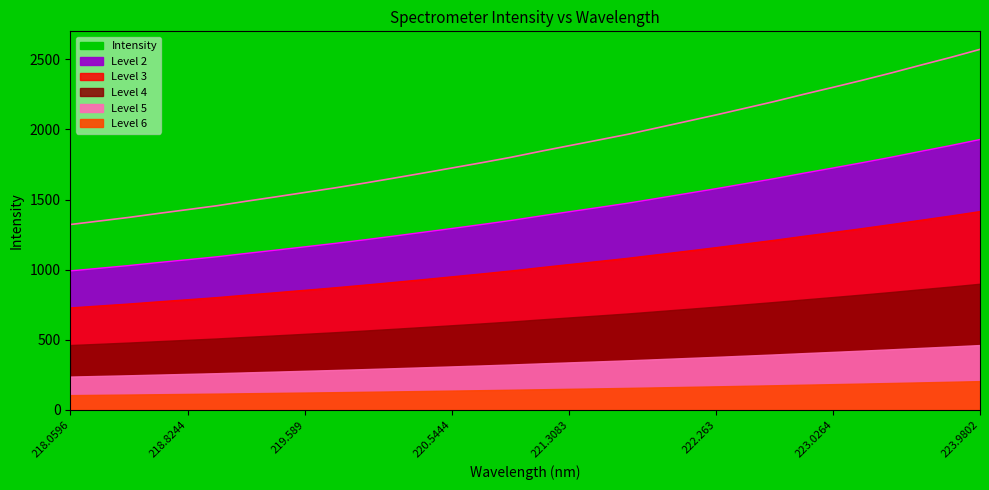

Rank the categories by value from lowest to highest.

218.0596, 218.2508, 218.442, 218.6332, 218.8244, 219.0156, 219.2067, 219.3979, 219.589, 219.7801, 219.9712, 220.1623, 220.3533, 220.5444, 220.7354, 220.9264, 221.1174, 221.3083, 221.4993, 221.6902, 221.8812, 222.0721, 222.263, 222.4538, 222.6447, 222.8355, 223.0264, 223.2172, 223.408, 223.5987, 223.7895, 223.9802